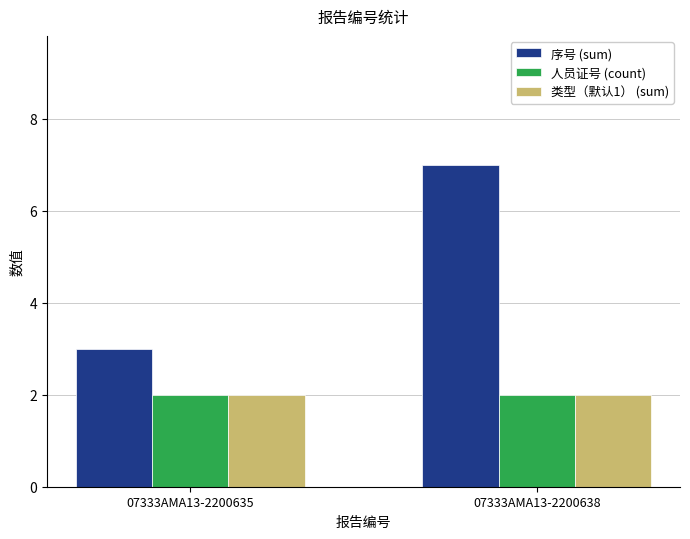

What is the total value across all series at 07333AMA13-2200638?

11